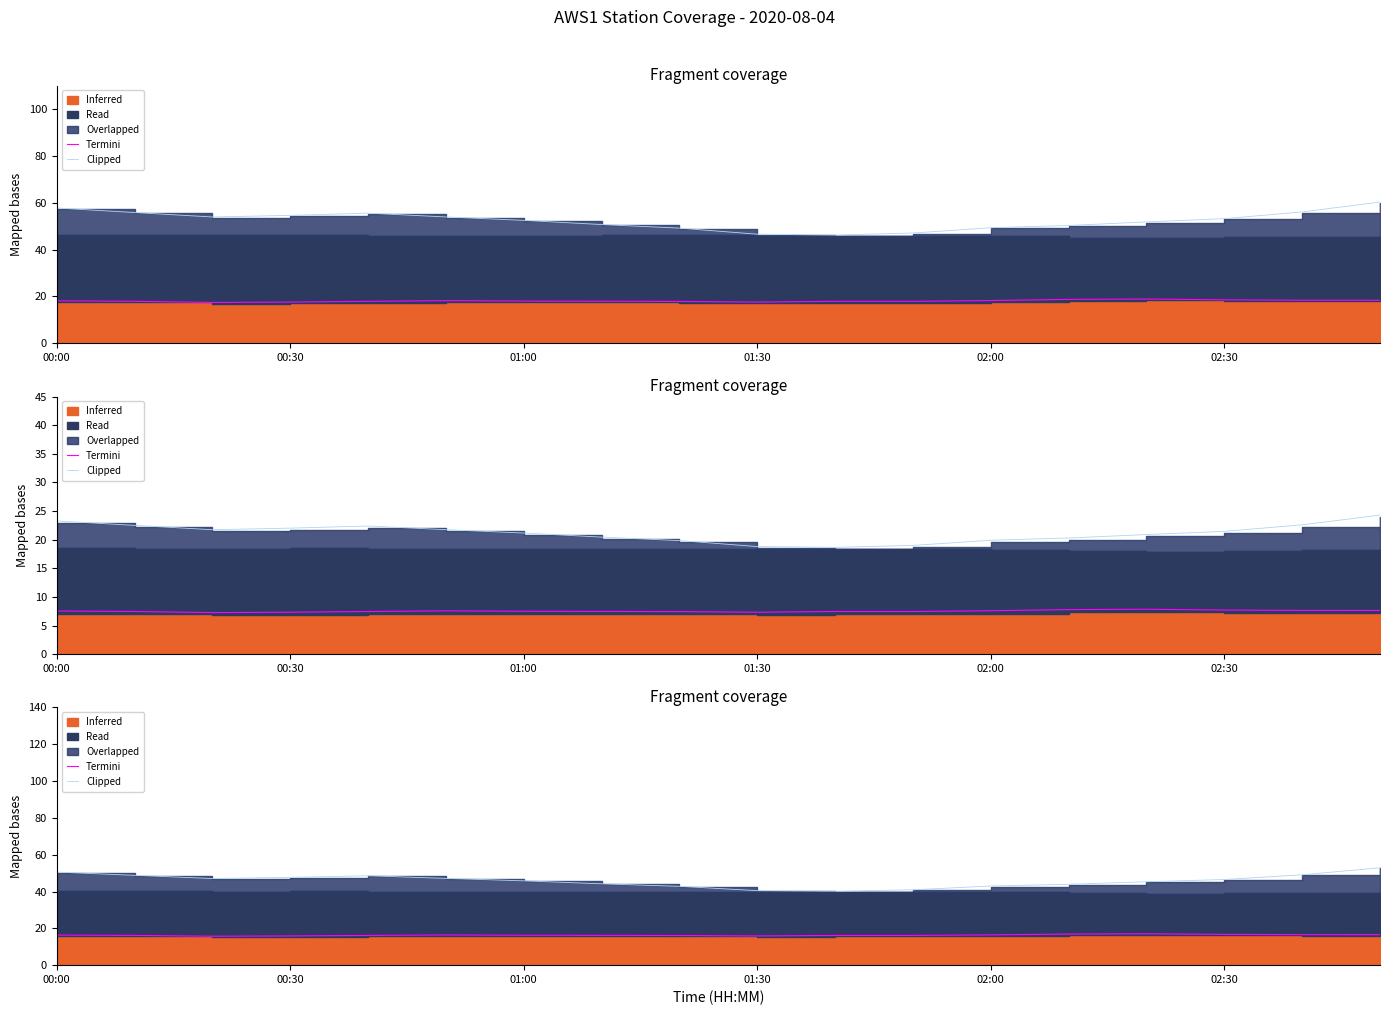

The value of Clipped at 10 is 40.2. True or false?

True